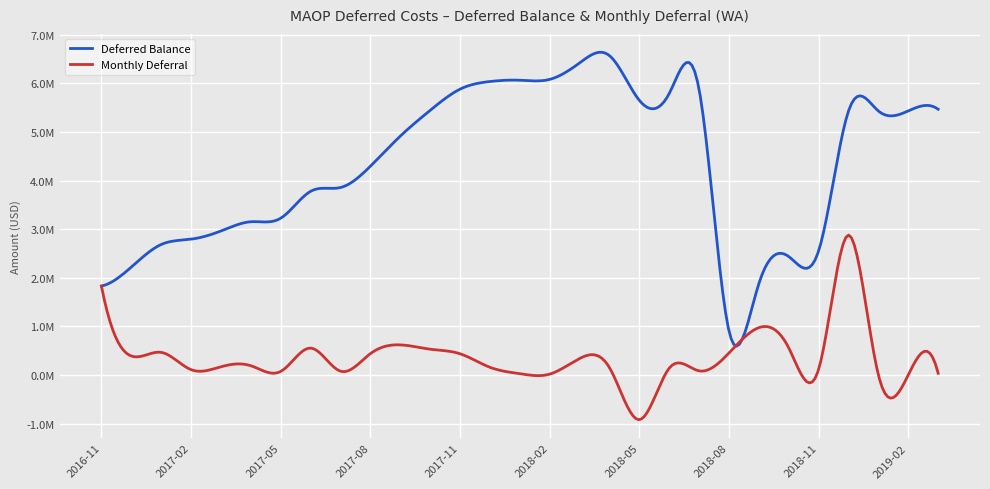

List the series in order of their peak value, lowest first.

Monthly Deferral, Deferred Balance